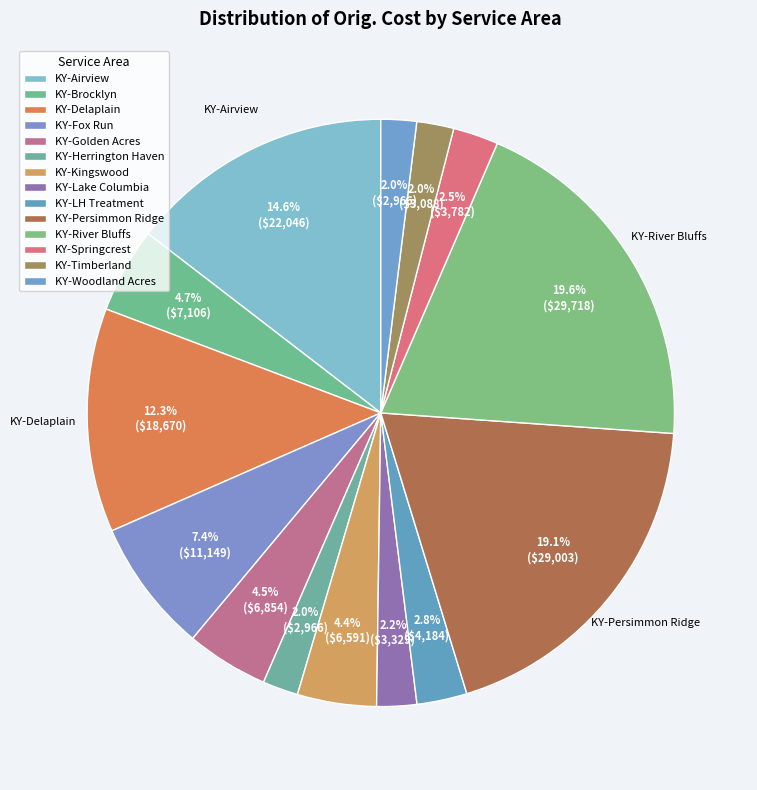

Combined, do KY-Timberland and KY-LH Treatment account for over 50%?

No